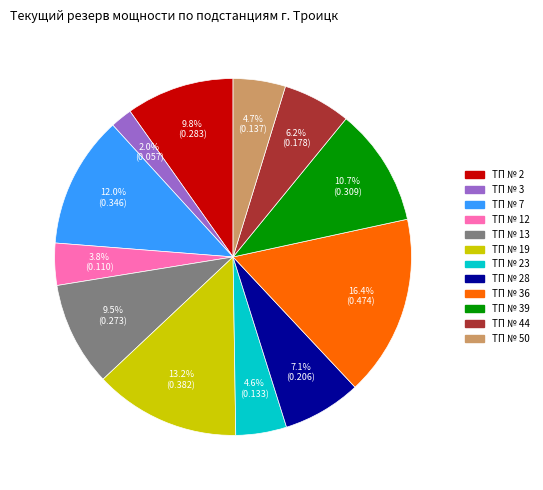

Is there a majority slice in this chart?

No